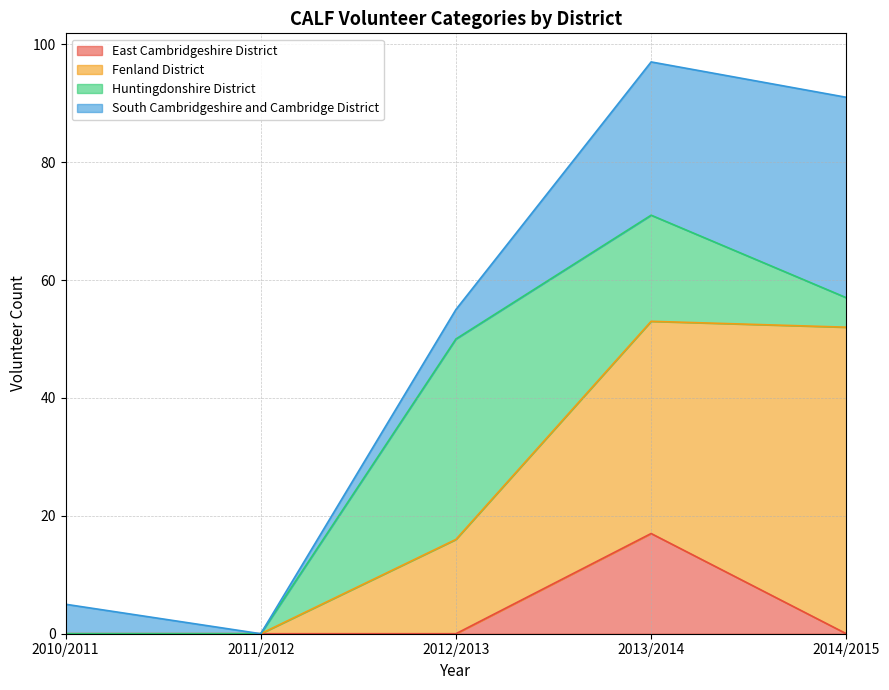

The Fenland District series shows -26 at 2011/2012. True or false?

False